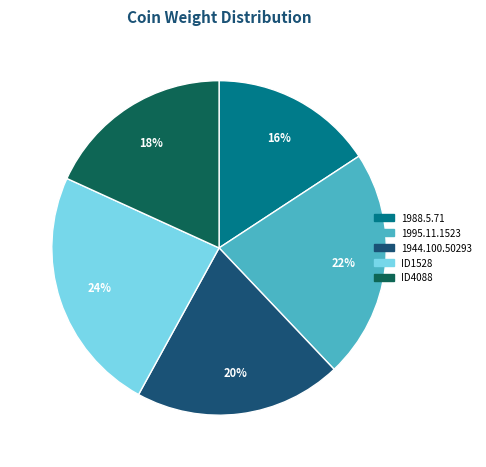

Combined, do 1995.11.1523 and 1988.5.71 account for over 50%?

No